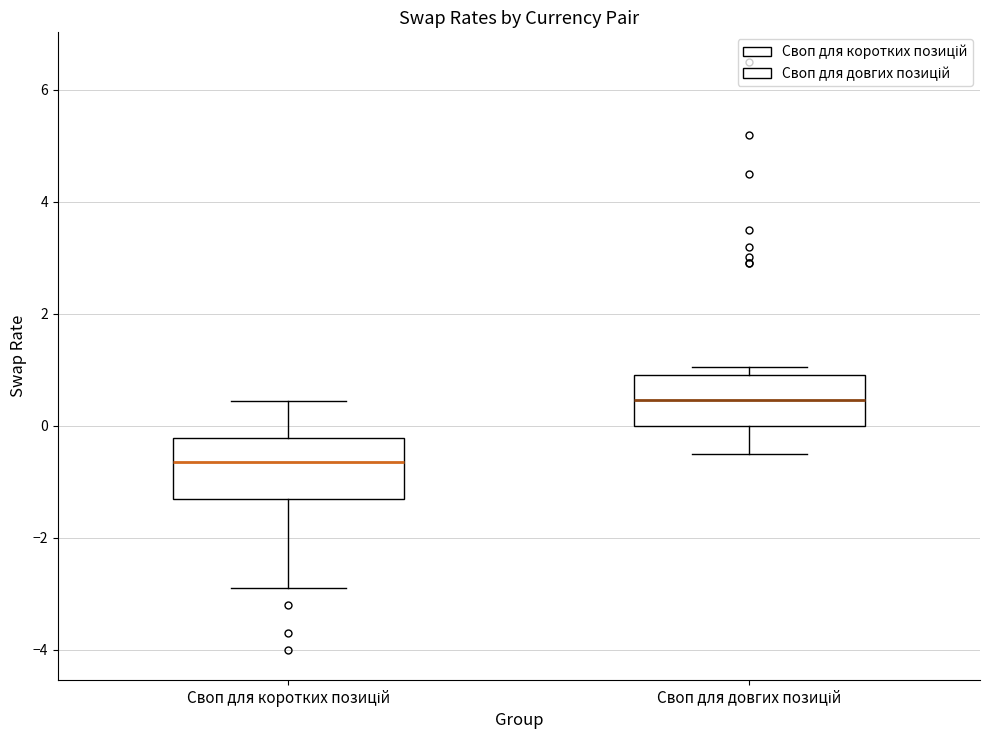

Reading left to right, transcribe this box plot: for each box, give where its median line is, the range the box spans, and where its two whiskers end, as read against the y-axis. The values are not printed on the chart, so give them approximately, as read against the axis.

Своп для коротких позицій: median -0.6, box -1.2 to -0.2, whiskers -2.8 to 0.4
Своп для довгих позицій: median 0.4, box 0.0 to 1.0, whiskers -0.4 to 1.0 (just above the box's upper edge)